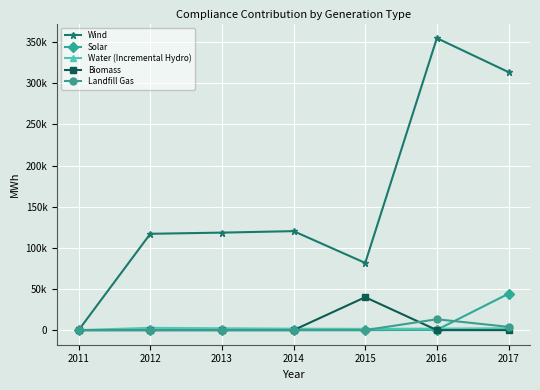

The value of Solar at 2016 is 316. True or false?

True